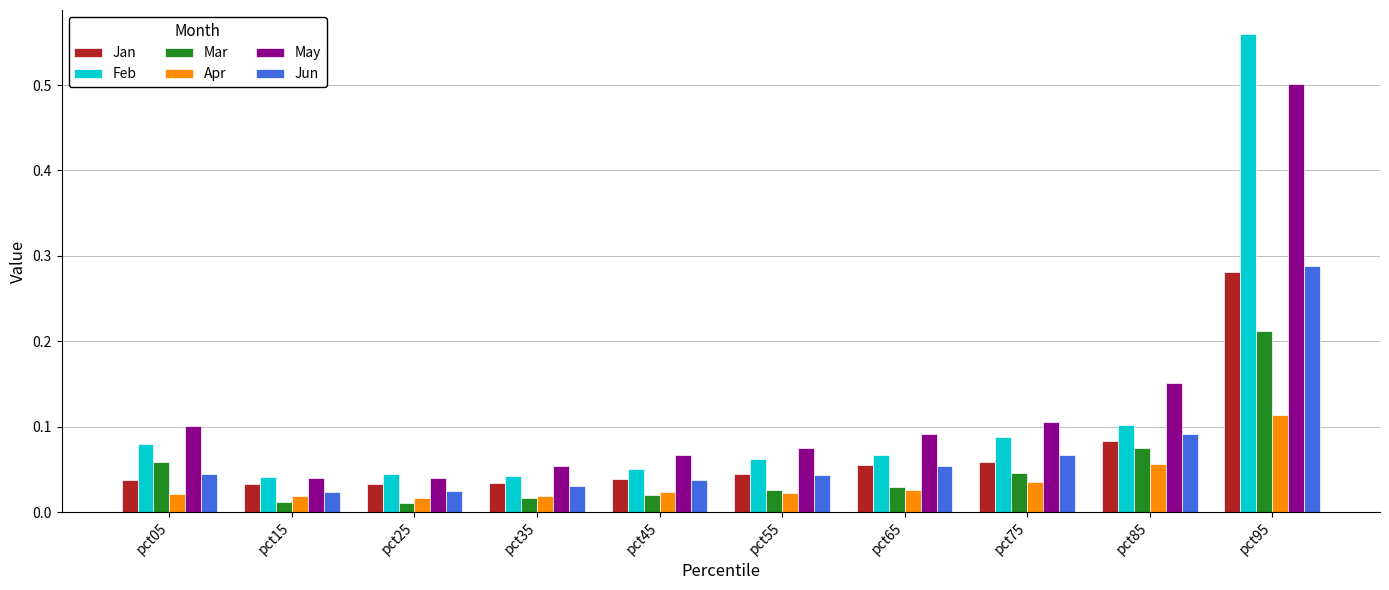

True or false: May has a value of 0.1 at pct15.

False